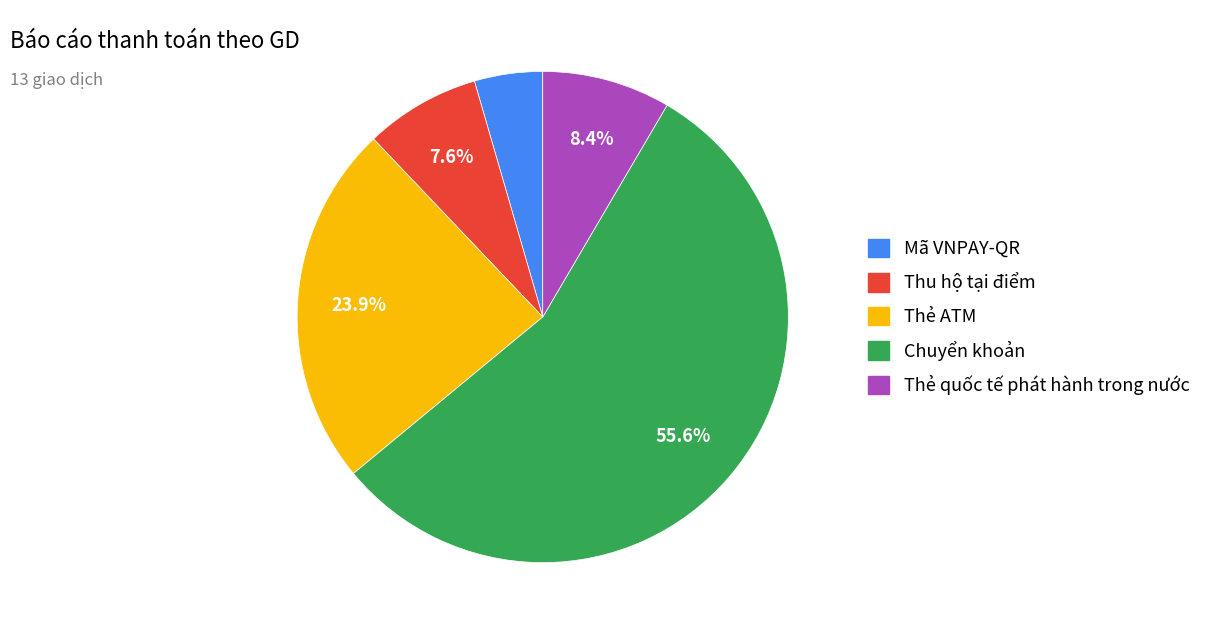

What is the ratio of the value at Thẻ quốc tế phát hành trong nước to the value at Chuyển khoản?

0.2